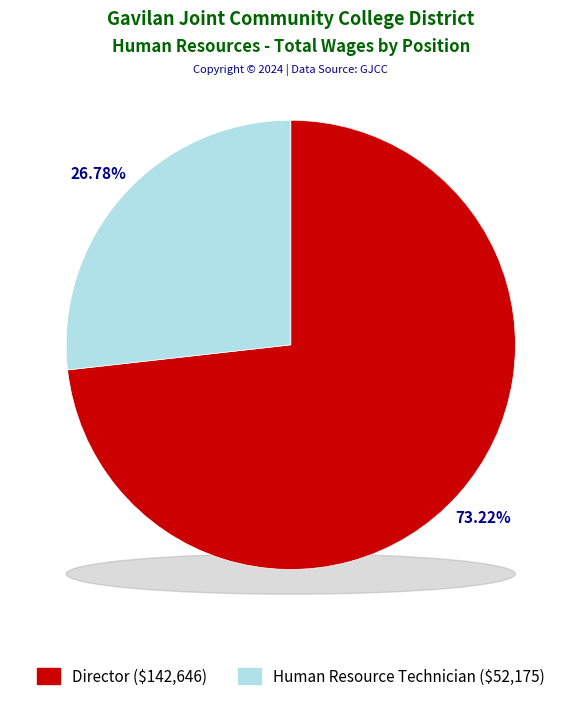

To the nearest percent, what portion does Director represent?

73%